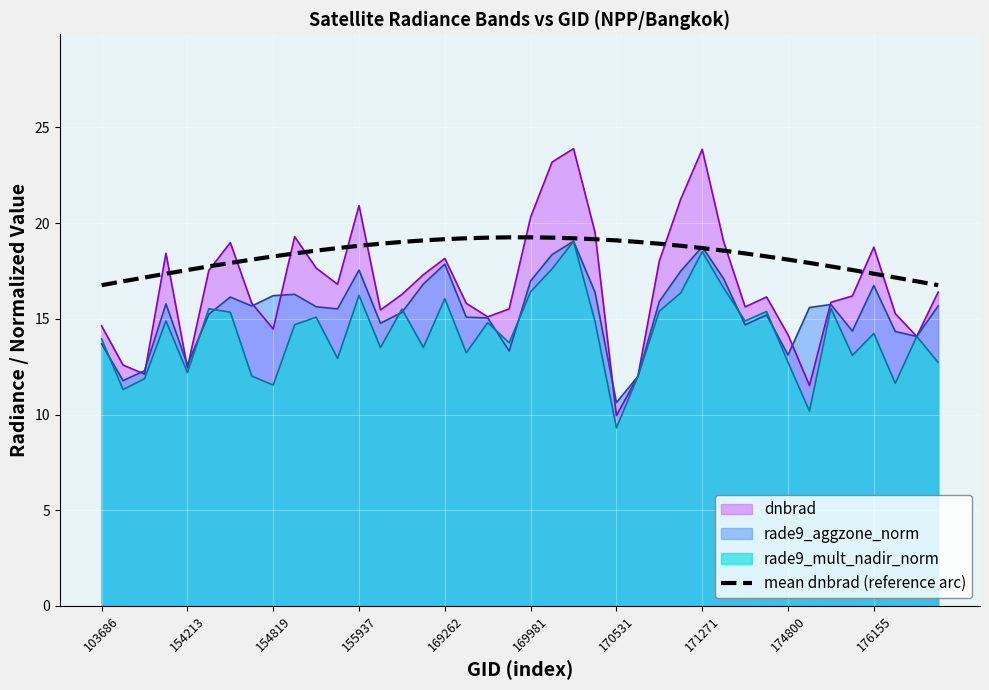

What is the sum of all values?

732.2